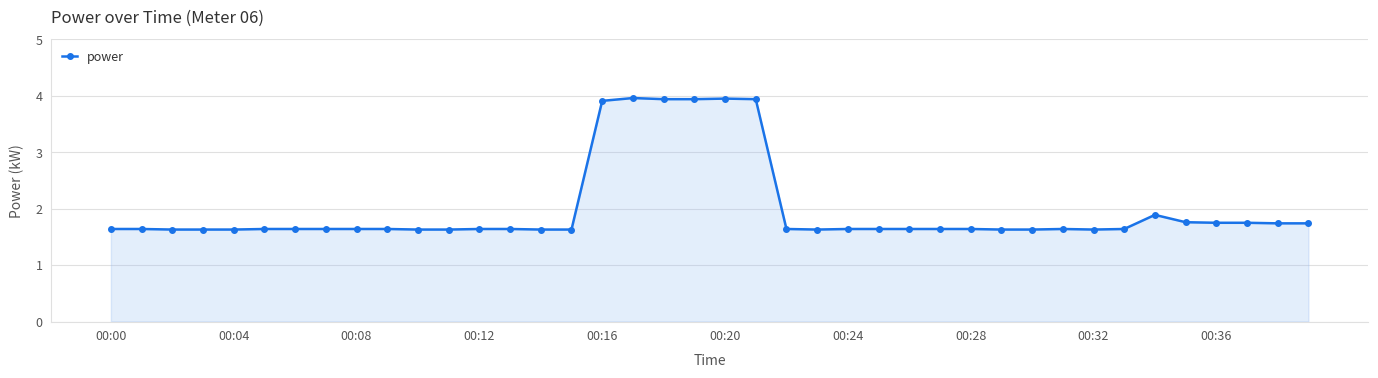

What is the value of the 39th point from the left?

1.7